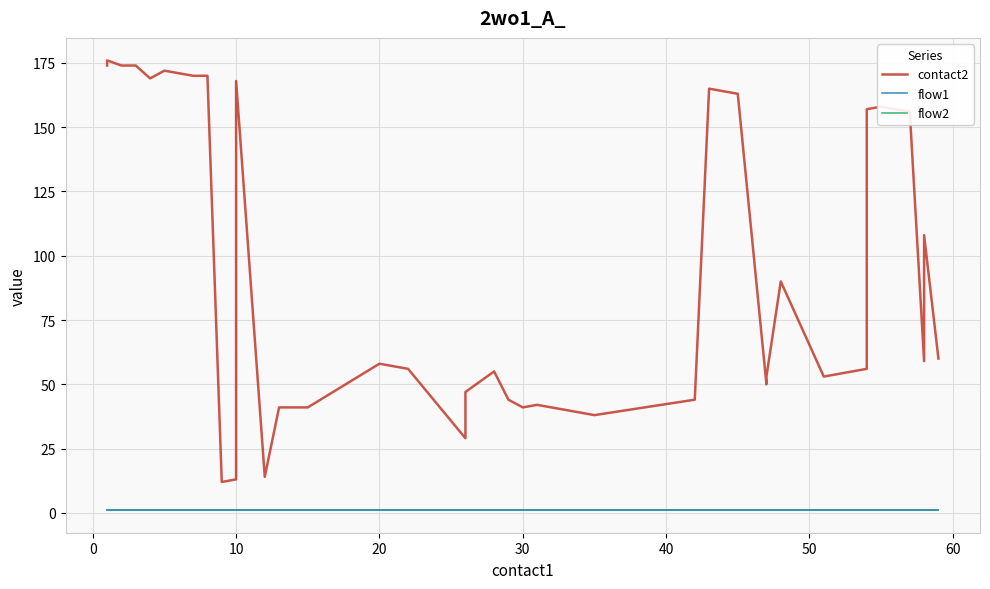

Which series has the largest total across all categories?

contact2